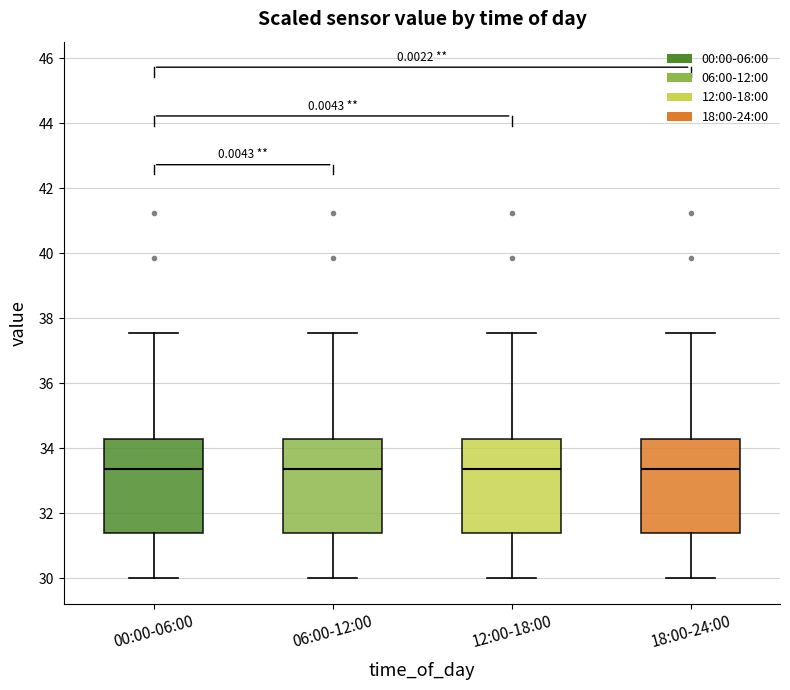

Reading left to right, read every box against the y-axis: the position of its median line, the range the box covers, and the ends of its whiskers. The values are not printed on the chart, so give them approximately, as read against the axis.

00:00-06:00: median 33.4, box 31.4 to 34.2, whiskers 30.0 to 37.6
06:00-12:00: median 33.4, box 31.4 to 34.2, whiskers 30.0 to 37.6
12:00-18:00: median 33.4, box 31.4 to 34.2, whiskers 30.0 to 37.6
18:00-24:00: median 33.4, box 31.4 to 34.2, whiskers 30.0 to 37.6